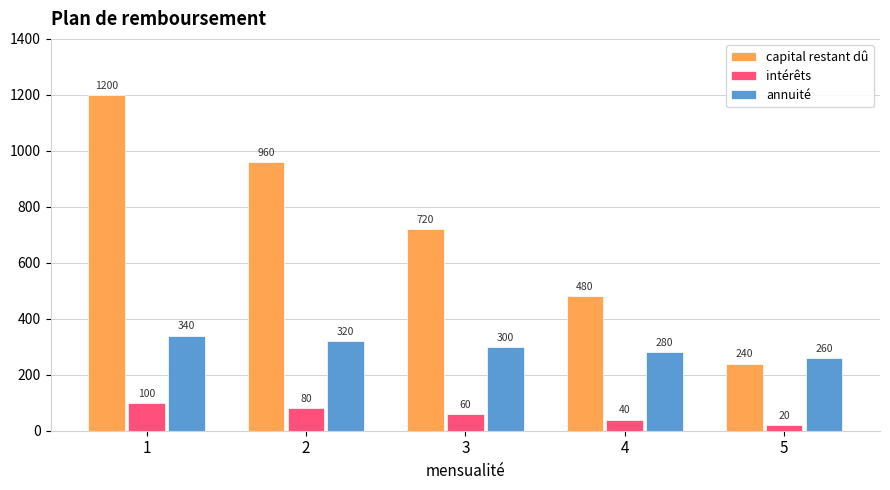

Reading right to left, extract all data points from this chart.

capital restant dû: 240	480	720	960	1200
intérêts: 20	40	60	80	100
annuité: 260	280	300	320	340